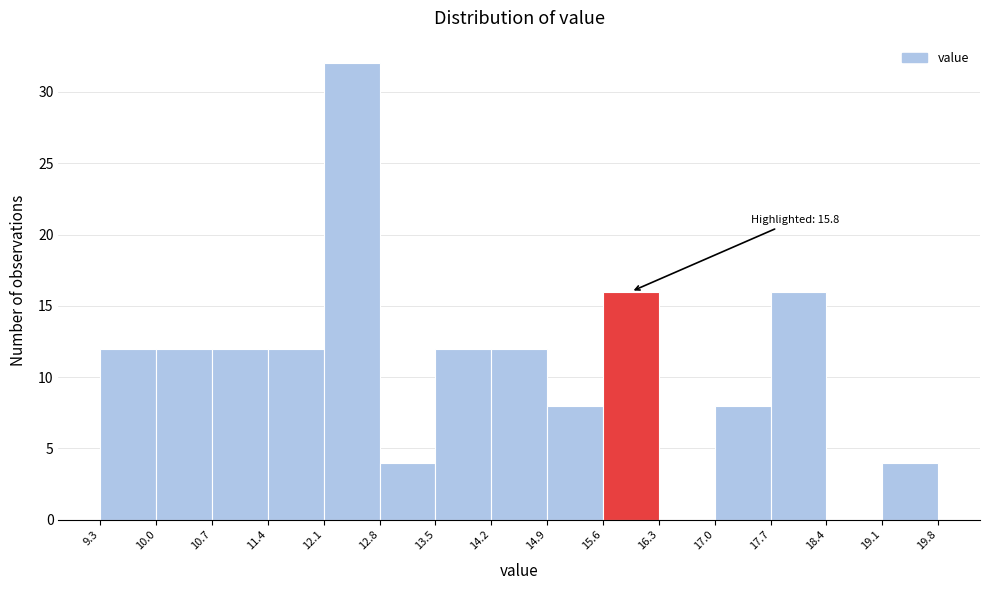

Which range on the x-axis has the tallest bar?

12.1 to 12.8